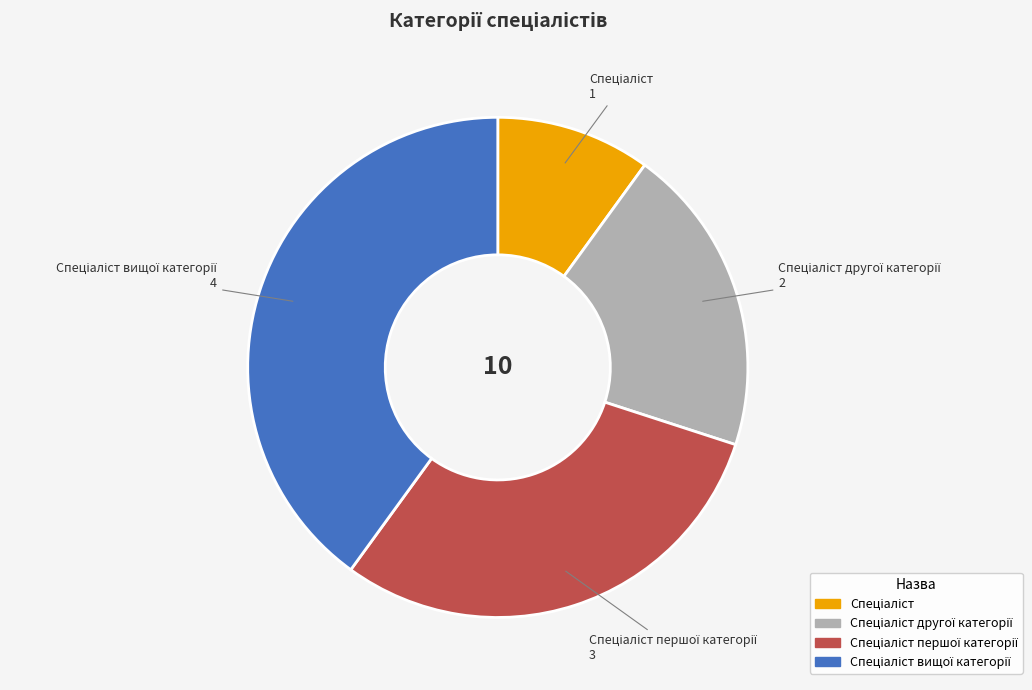

Does any single category account for the majority?

No